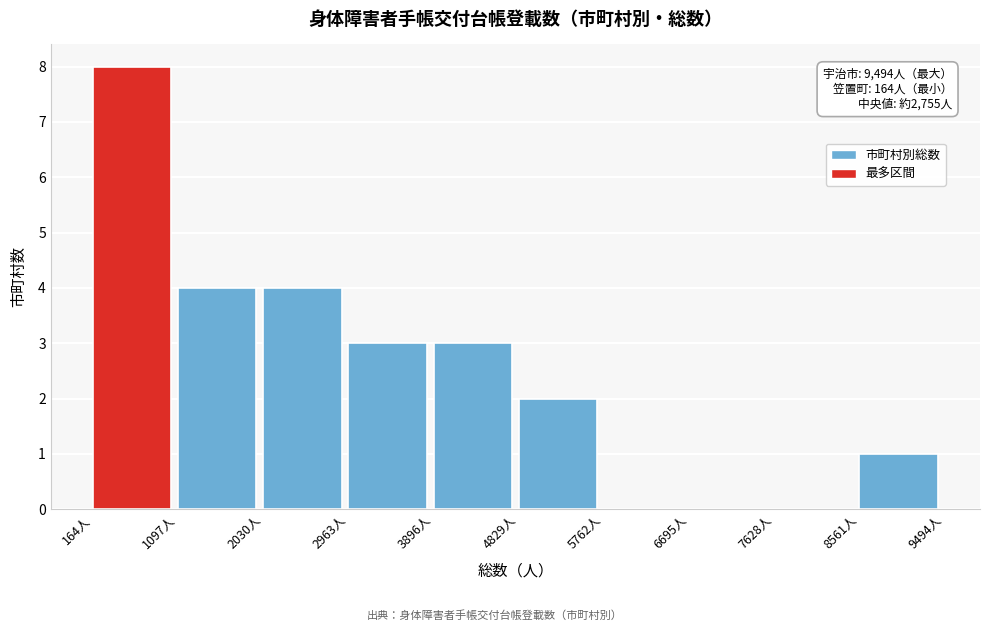

Which range on the x-axis has the tallest bar?

200 to 1100